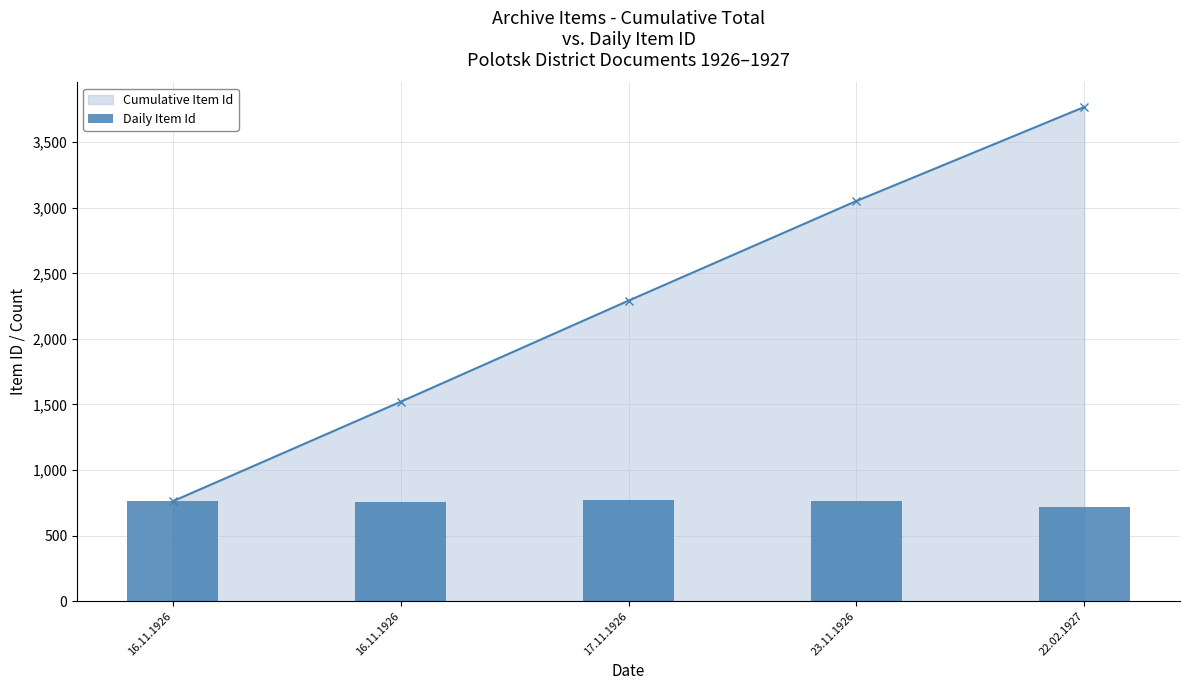

Reading left to right, transcribe all the data shown in this chart.

762	759	771	760	717